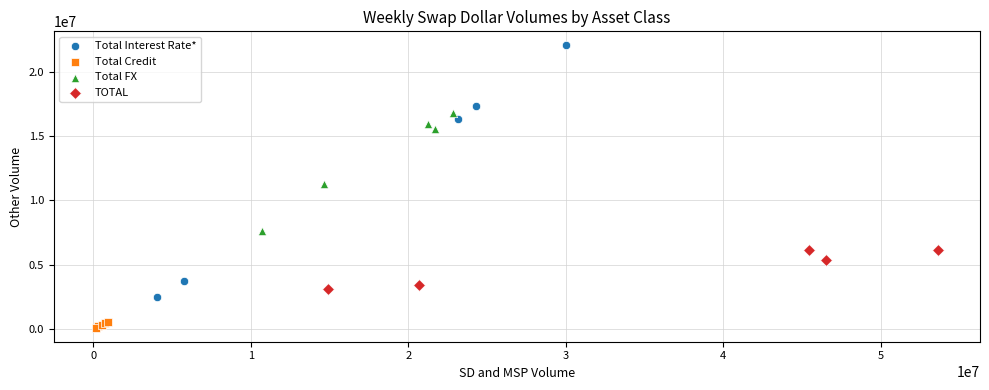

Which series contains the lowest Y value?

Total Credit